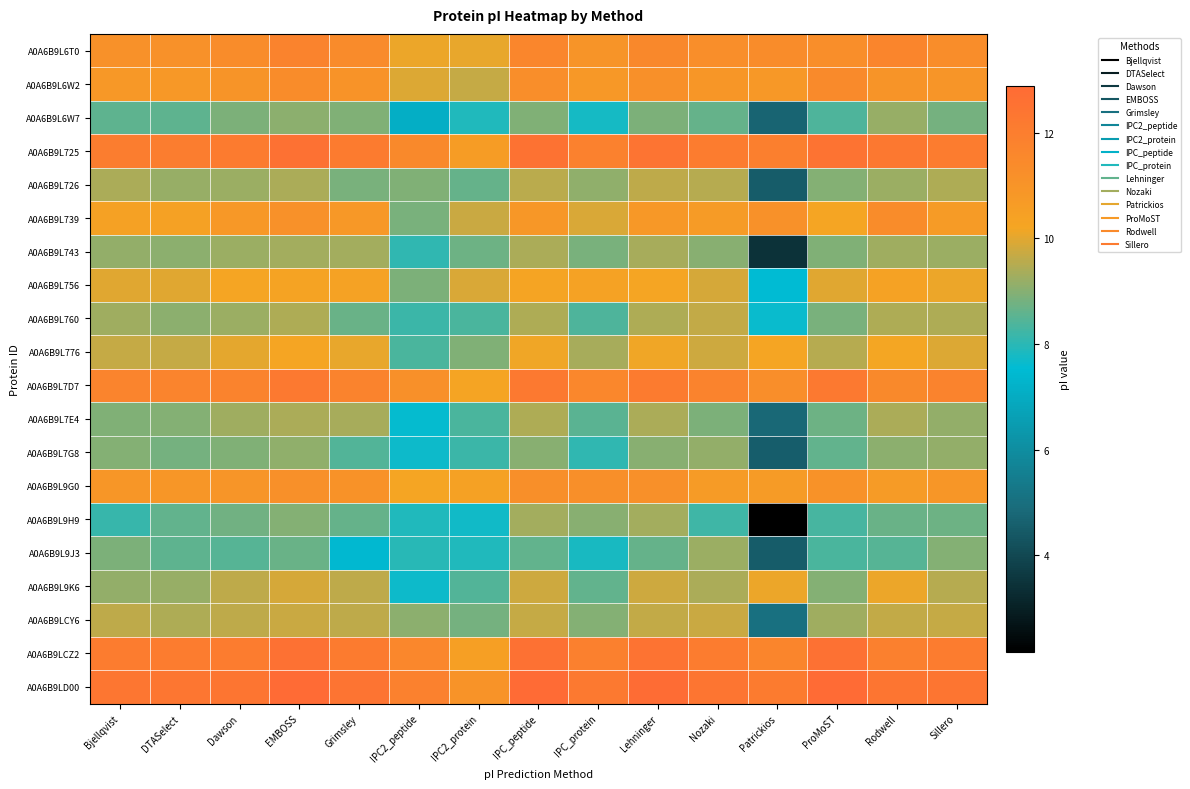

At IPC2_peptide, list the series in order from smallest to largest.

A0A6B9L6W7, A0A6B9L7E4, A0A6B9L7G8, A0A6B9L9K6, A0A6B9L9H9, A0A6B9L9J3, A0A6B9L743, A0A6B9L760, A0A6B9L776, A0A6B9L739, A0A6B9L756, A0A6B9L726, A0A6B9LCY6, A0A6B9L6W2, A0A6B9L6T0, A0A6B9L9G0, A0A6B9L7D7, A0A6B9L725, A0A6B9LCZ2, A0A6B9LD00